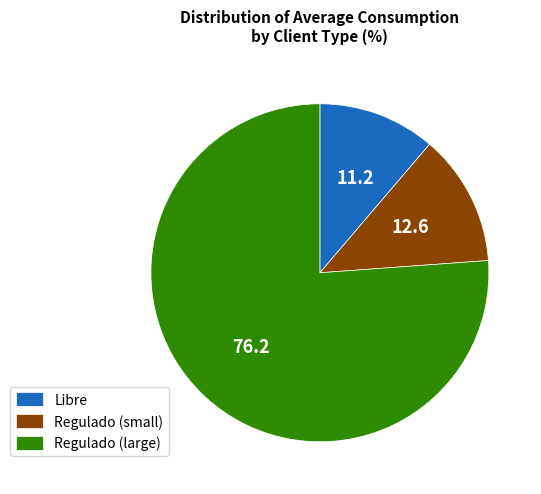

What is the smallest slice in the pie chart?

Libre